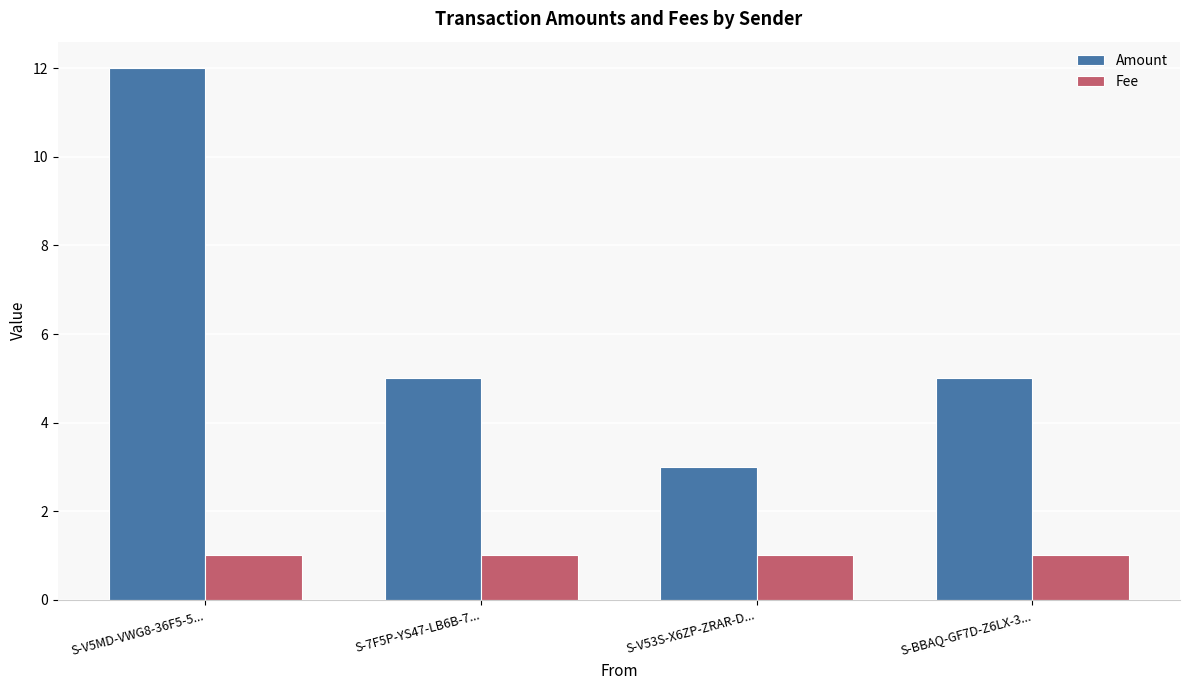

Rank the series at S-V5MD-VWG8-36F5-5... from lowest to highest value.

Fee, Amount